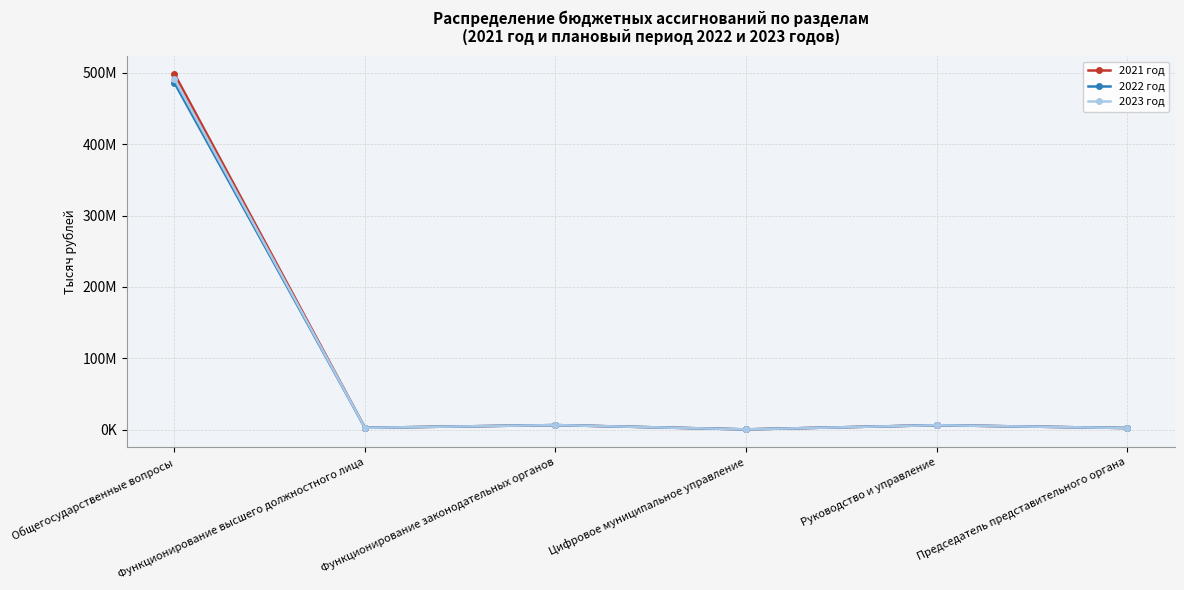

What is the sum of the 2023 год values at Председатель представительного органа and Цифровое муниципальное управление?

2235116.4